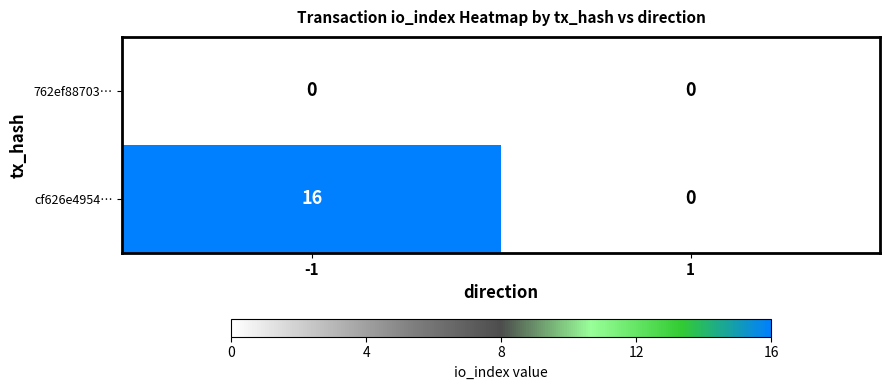

What is the sum of all cf626e4954… values?

16